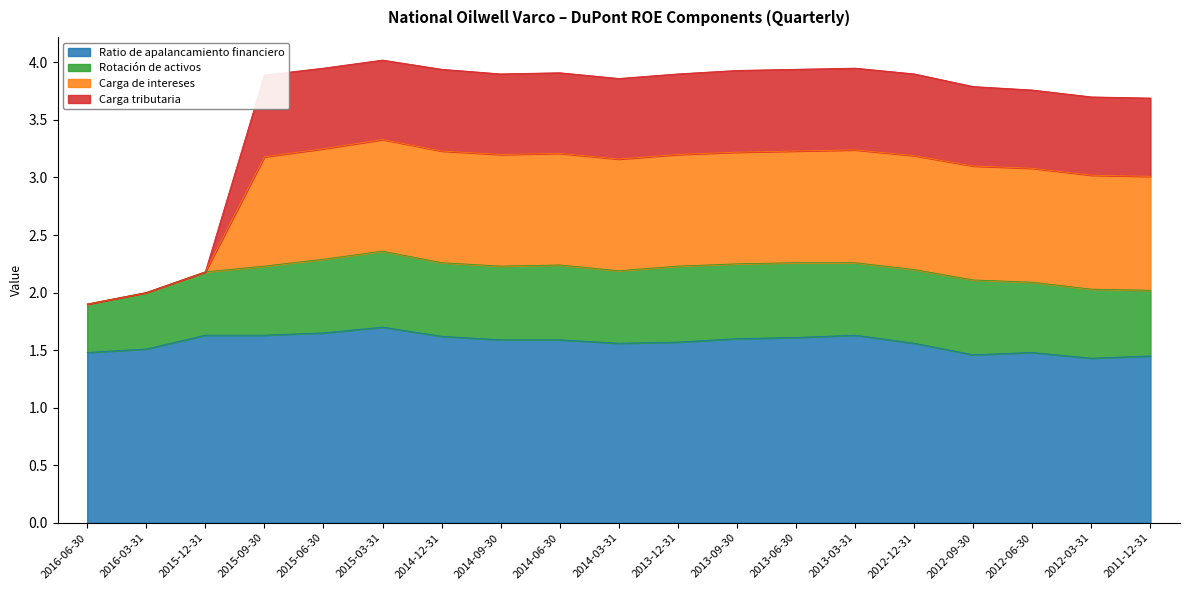

Which category has the highest value in the Carga tributaria series?

2015-03-31